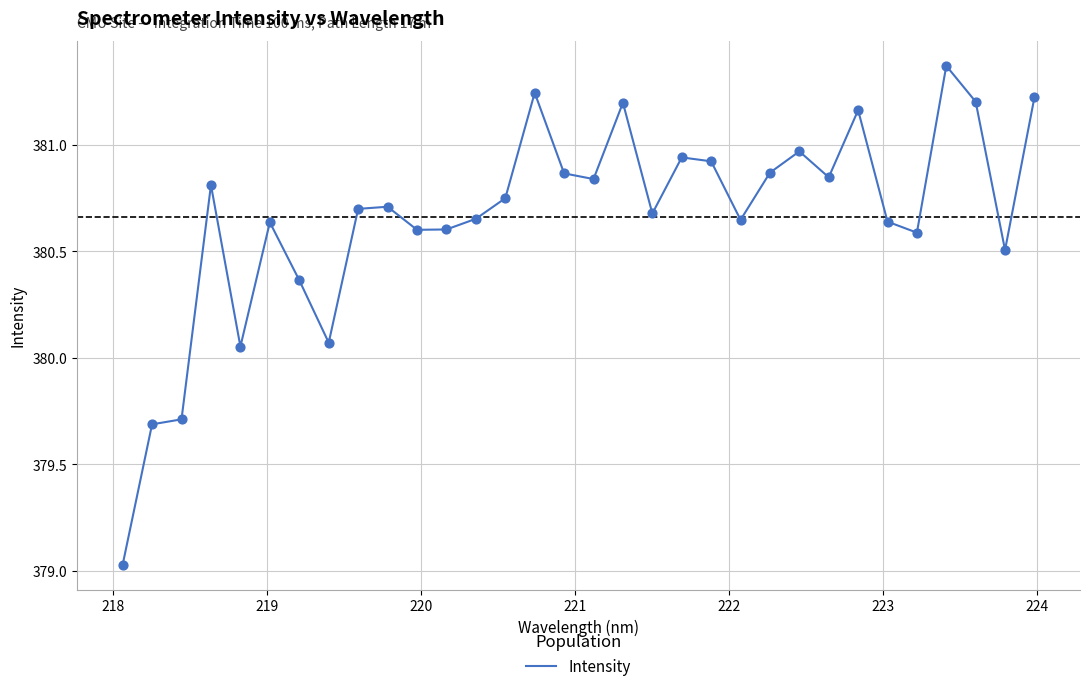

What is the difference between the maximum and minimum values?

2.3